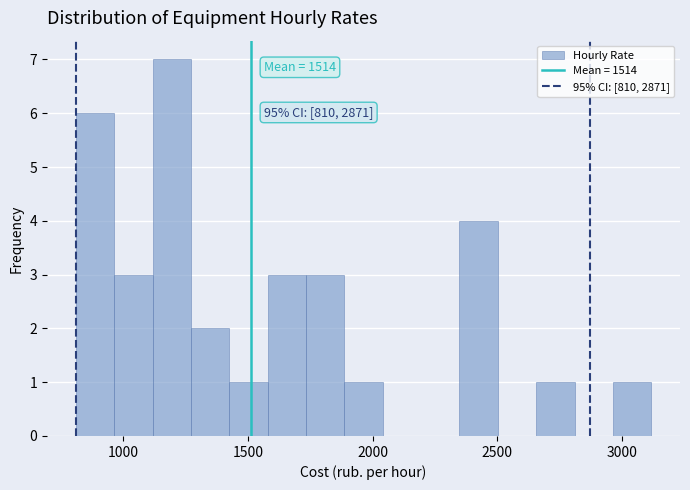

Around what value on the x-axis is the tallest bar? Give the approximate position of its centre, as read against the axis.

1200